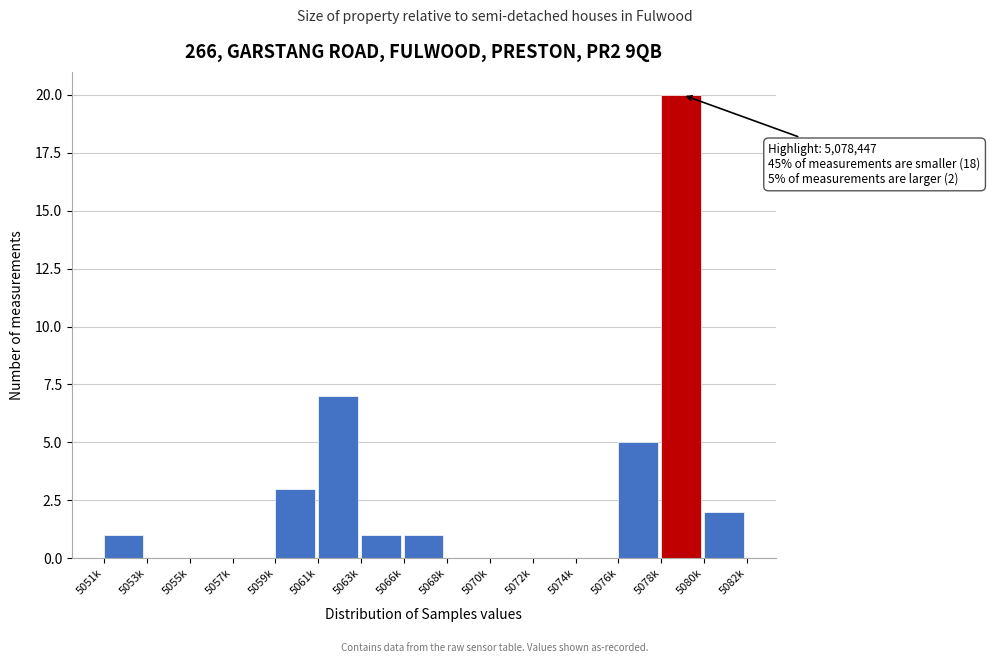

Reading left to right, extract all data points from this chart.

5051k=1	5053k=0	5055k=0	5057k=0	5059k=3	5061k=7	5063k=1	5066k=1	5068k=0	5070k=0	5072k=0	5074k=0	5076k=5	5078k=20	5080k=2